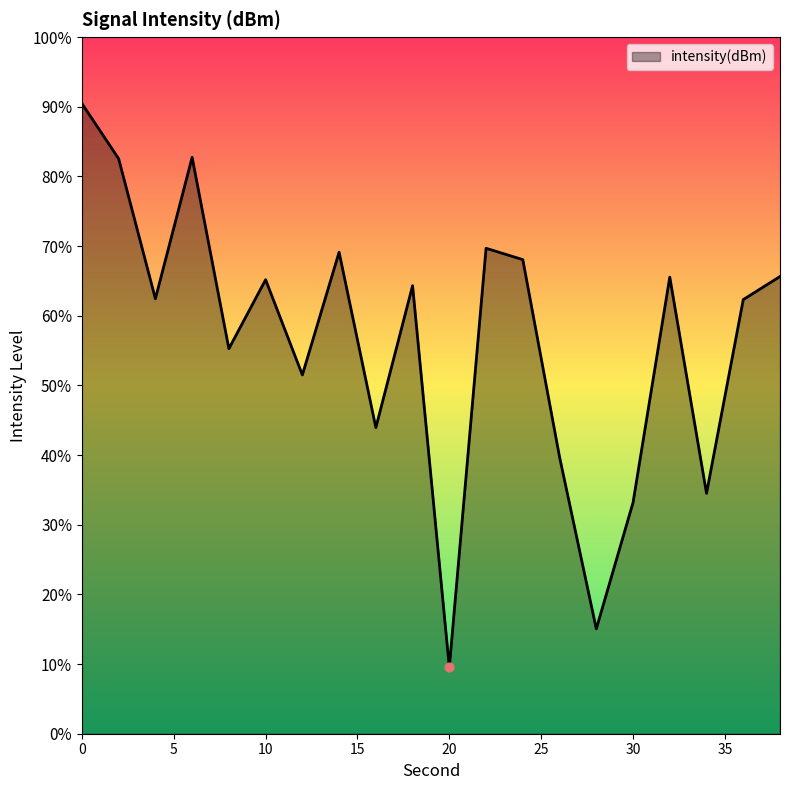

What is the change in value from 6 to 16?

-8.1